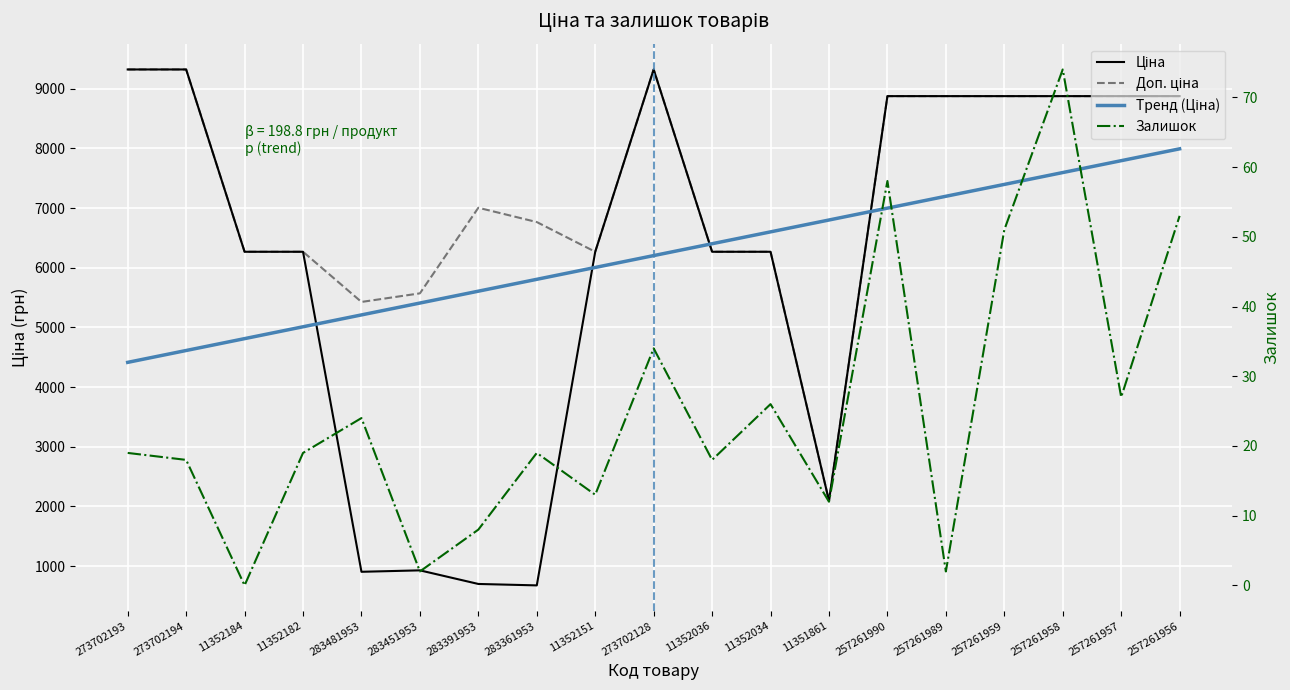

Reading left to right, extract all data points from this chart.

Ціна: 9321.4	9321.4	6266.7	6266.7	904.3	928.3	700.4	676.4	6266.7	9321.4	6266.7	6266.7	2094.3	8874.6	8874.6	8874.6	8874.6	8874.6	8874.6
Доп. ціна: 9321.4	9321.4	6266.7	6266.7	5425.9	5569.9	7004.3	6764.4	6266.7	9321.4	6266.7	6266.7	2094.0	8874.6	8874.6	8874.6	8874.6	8874.6	8874.6
Залишок: 19.0	18.0	0.0	19.0	24.0	2.0	8.0	19.0	13.0	34.0	18.0	26.0	12.0	58.0	2.0	51.0	74.0	27.0	53.0